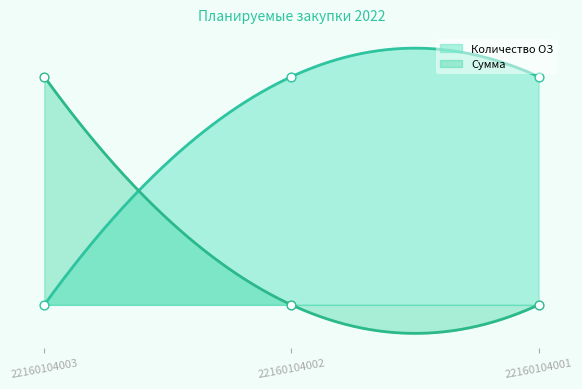

What is the total value across all series at 22160104003?

1.0